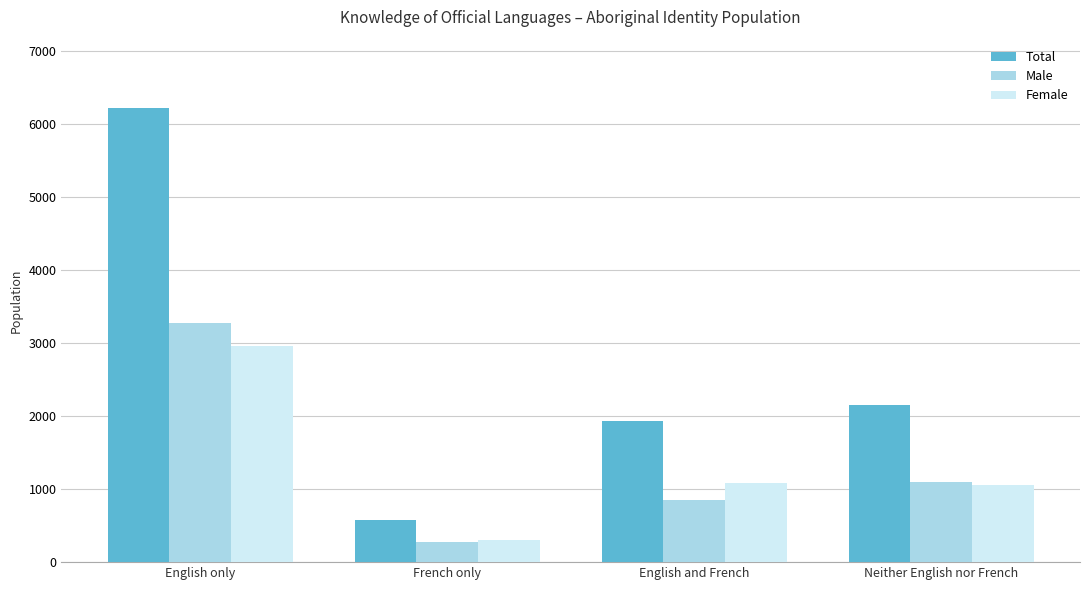

What position from the left is French only?

2